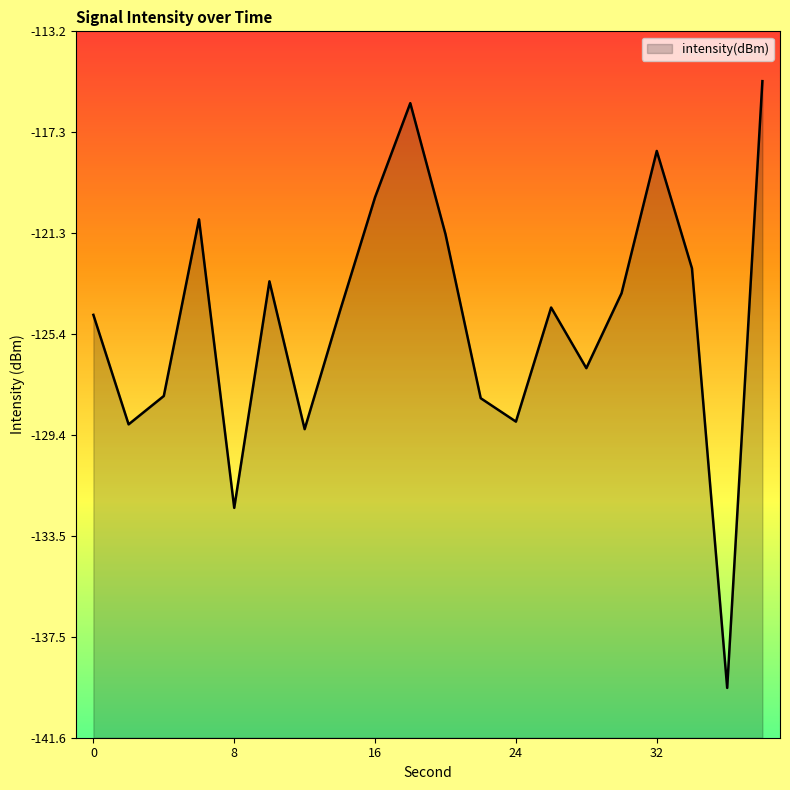

Where is the data nearest to the value -127?

28